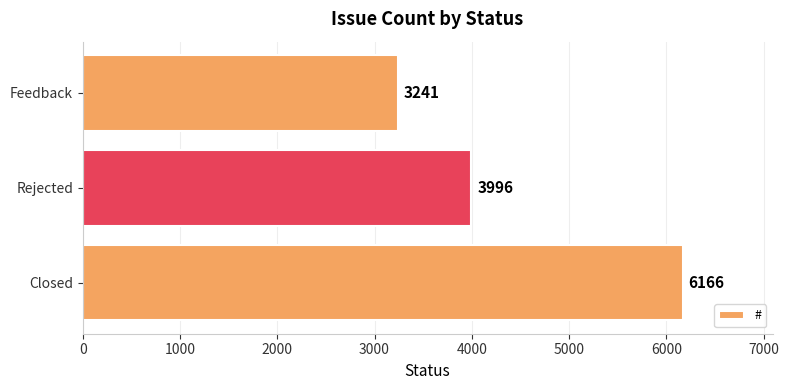

What is the ratio of the value at Feedback to the value at Rejected?

0.8